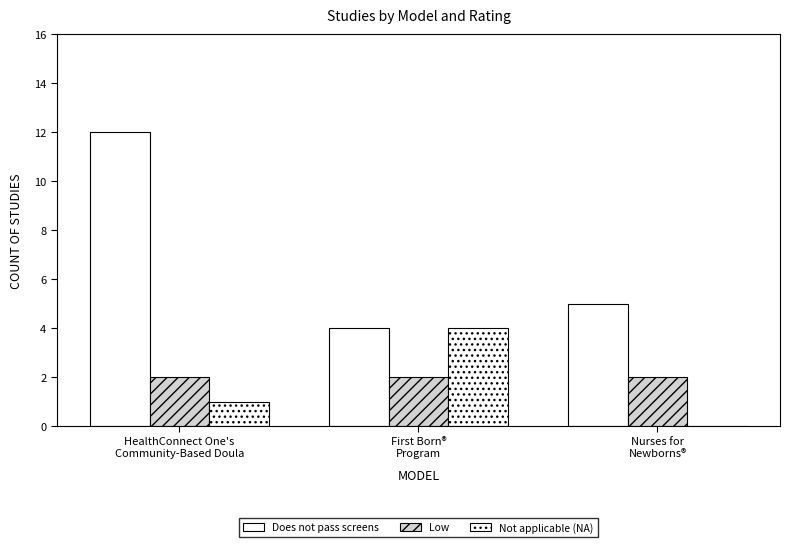

Which series has the largest range (max minus min)?

Does not pass screens